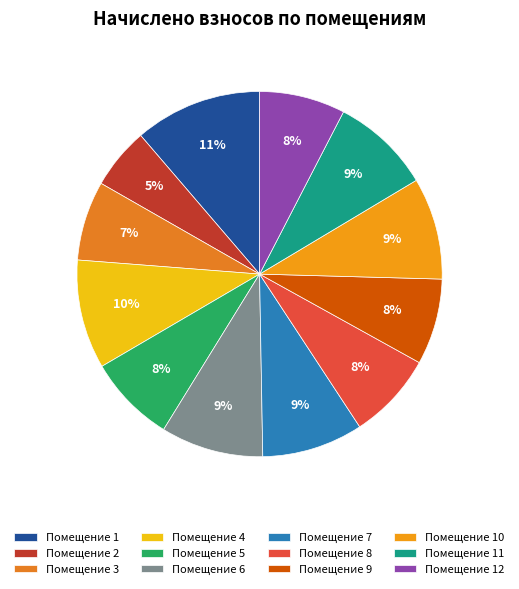

How many segments does this pie chart have?

12